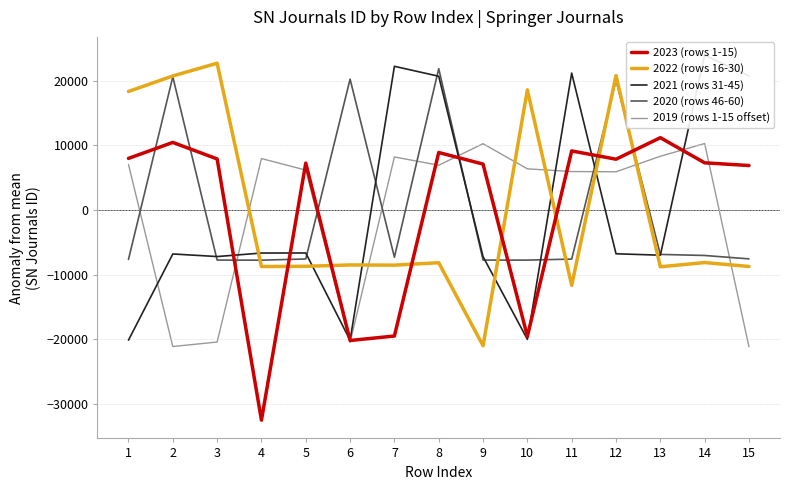

At which label is 2019 (rows 1-15 offset) closest to -5455?

12